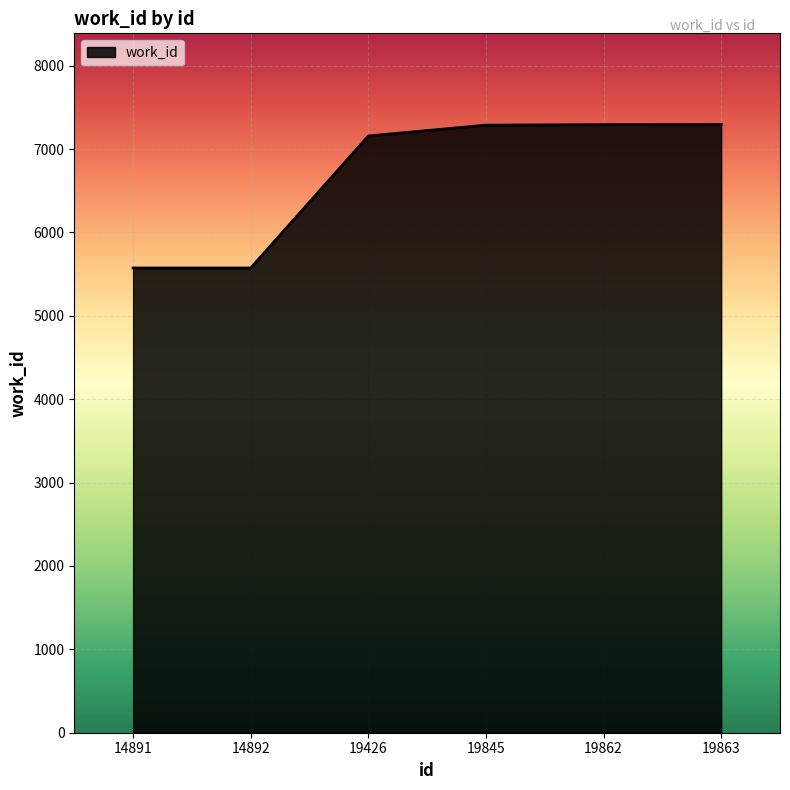

True or false: the data has more than 2 interior local peaks.

False